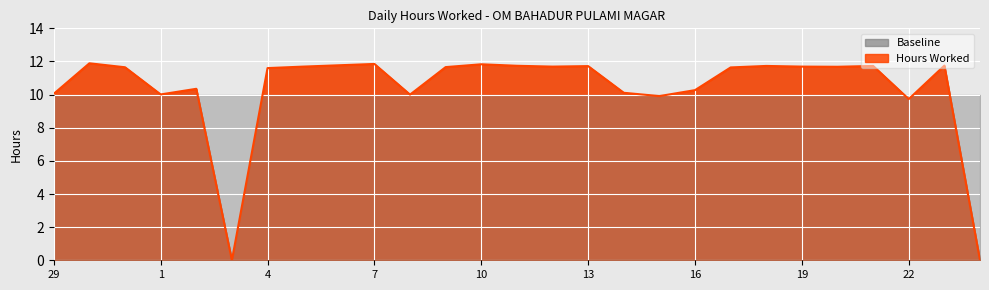

What is the sum of the values at 13 and 29?

21.8